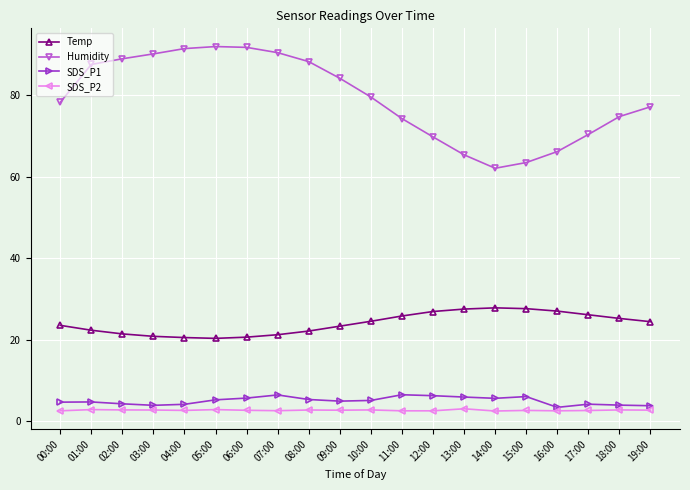

The value of Humidity at 15:00 is 63.5. True or false?

True